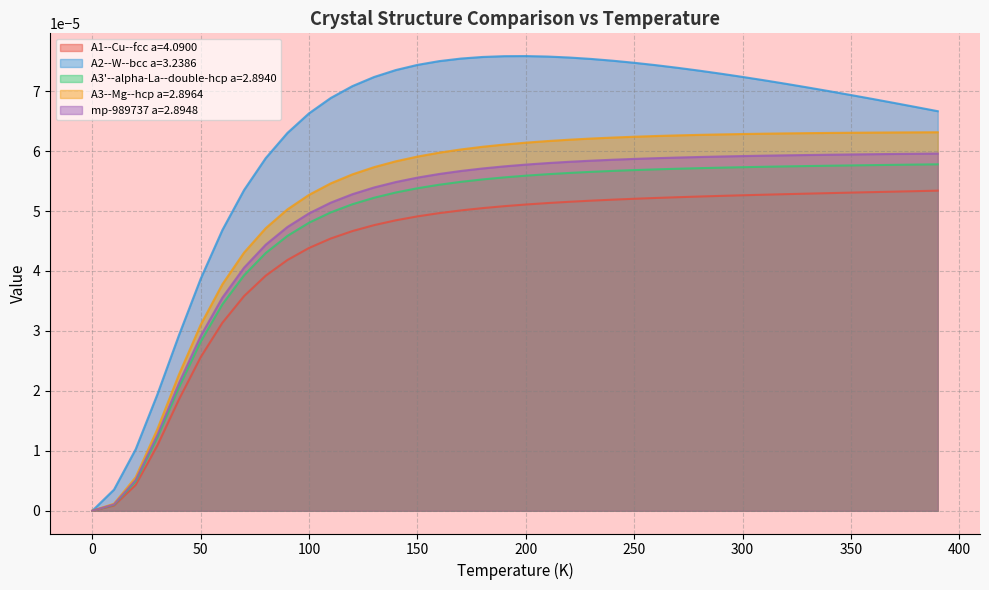

Count the number of data series in this chart.

5